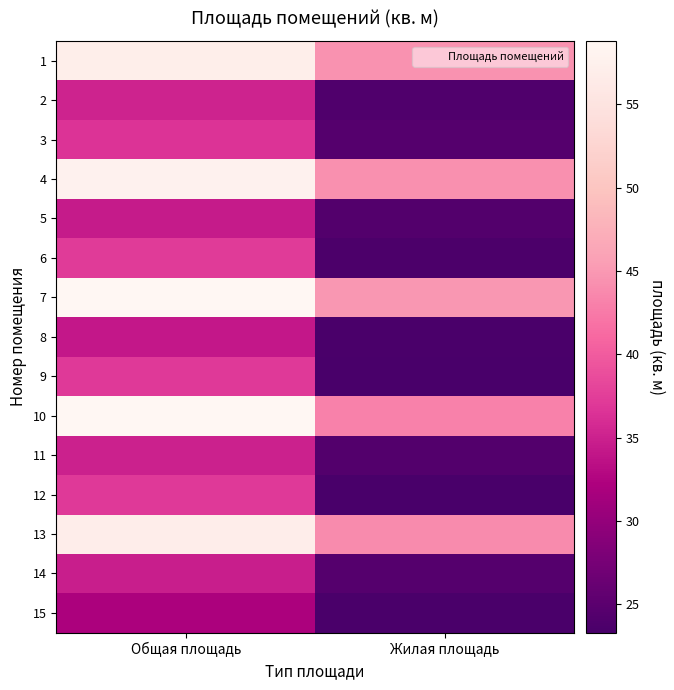

Count the number of data series in this chart.

15